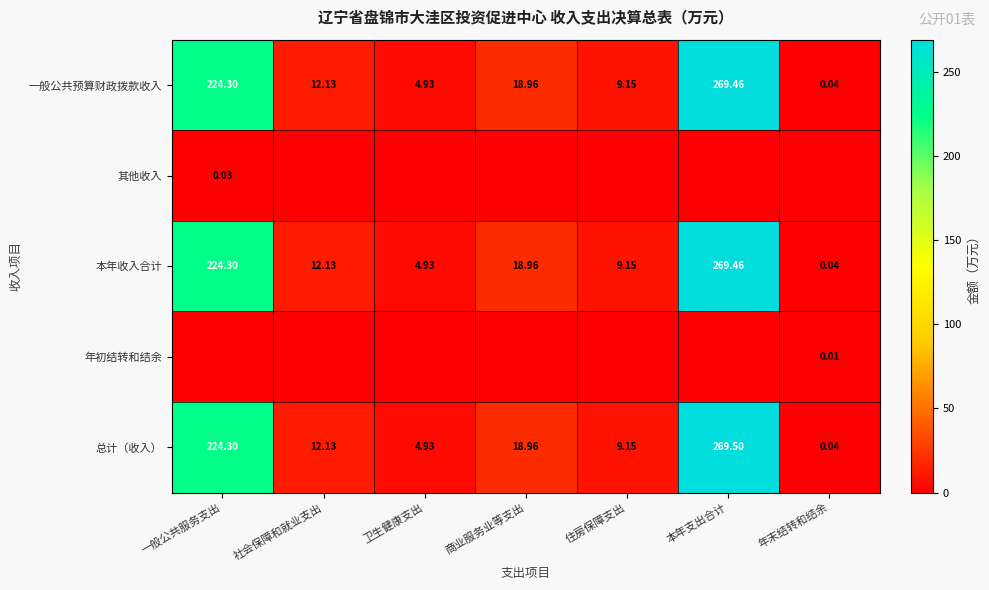

List the labels in order of 总计（收入） value, largest first.

本年支出合计, 一般公共服务支出, 商业服务业等支出, 社会保障和就业支出, 住房保障支出, 卫生健康支出, 年末结转和结余